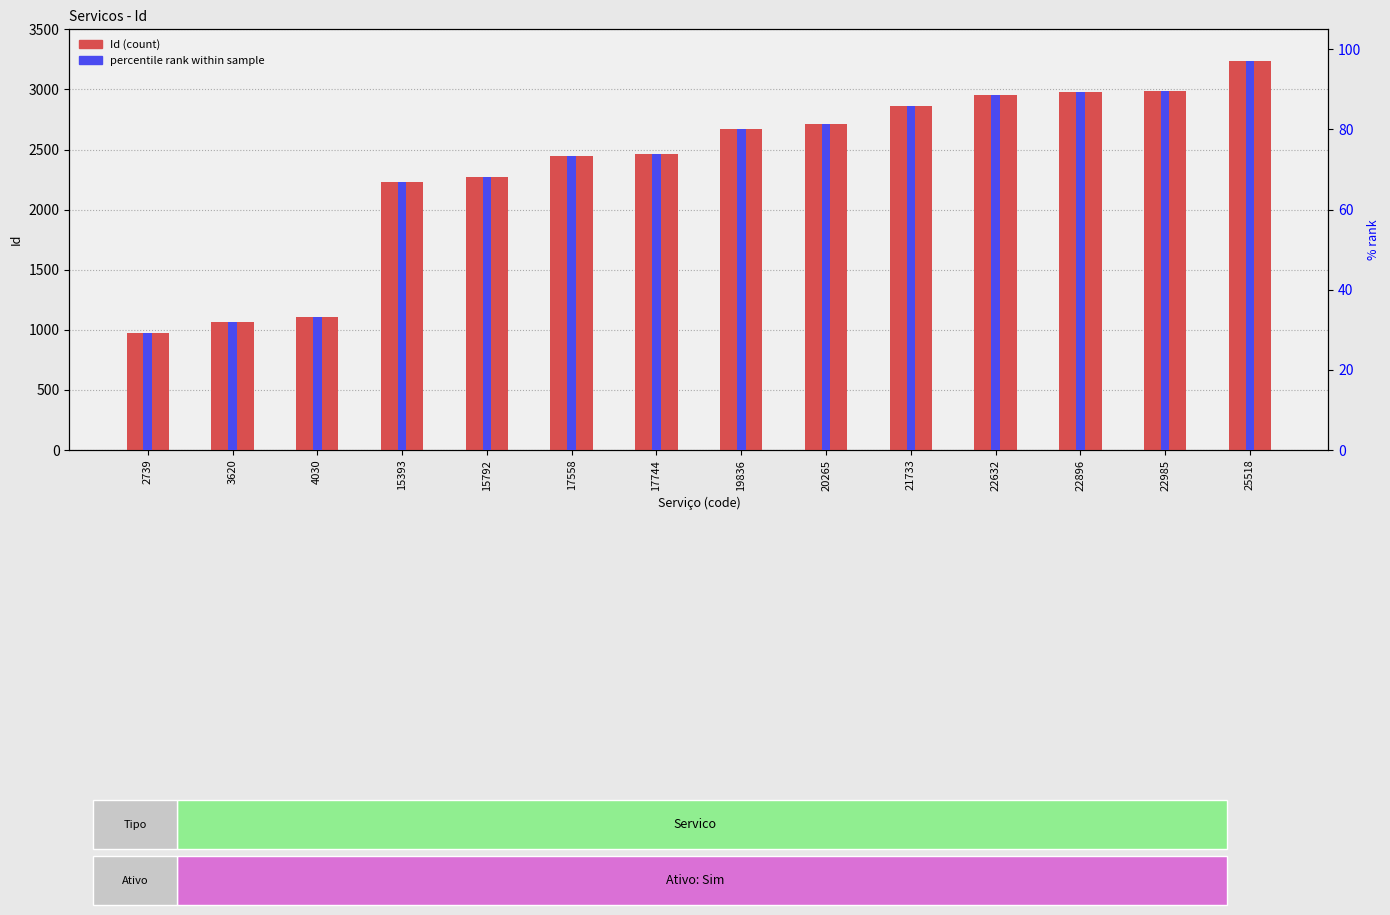

True or false: Id has a value of 548.4 at 19836.

False